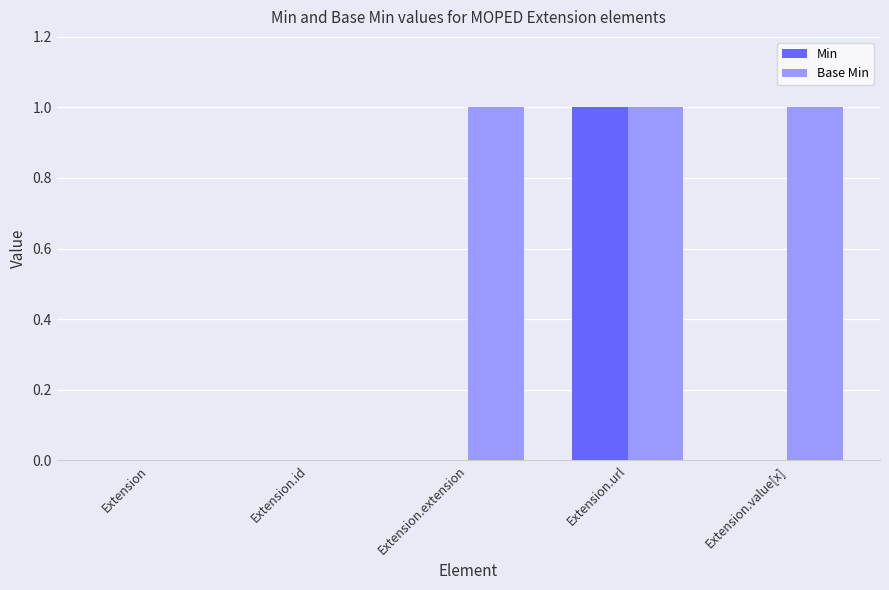

How many groups of bars are there?

5